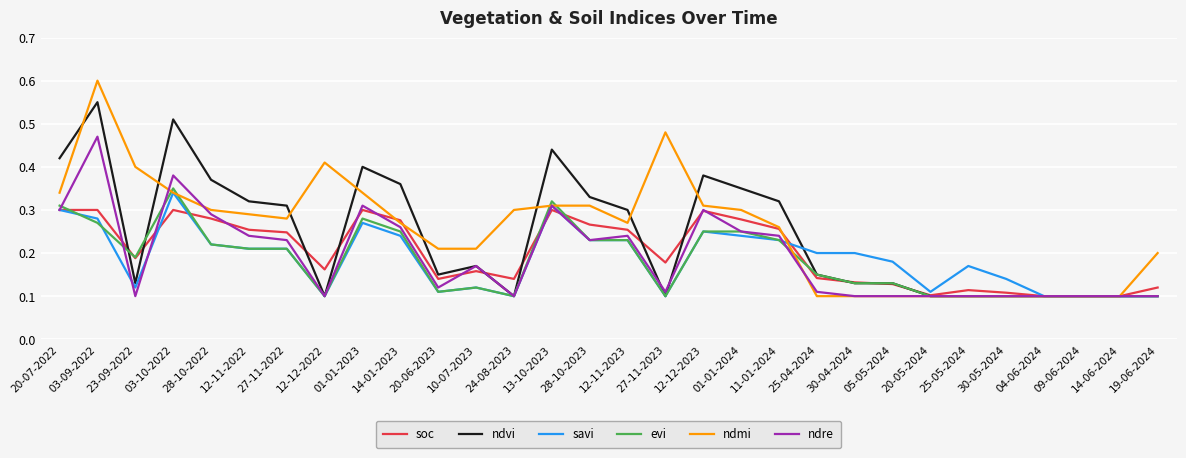

What position from the right is 12-12-2022?

23